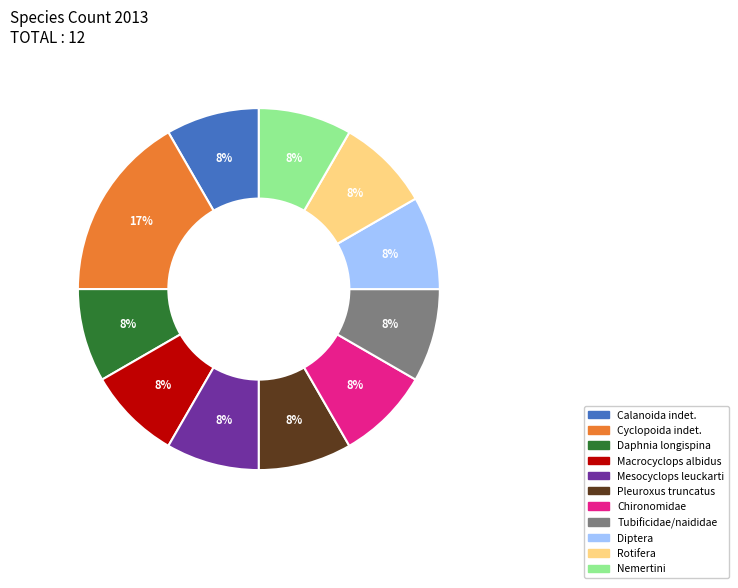

Is there a majority slice in this chart?

No